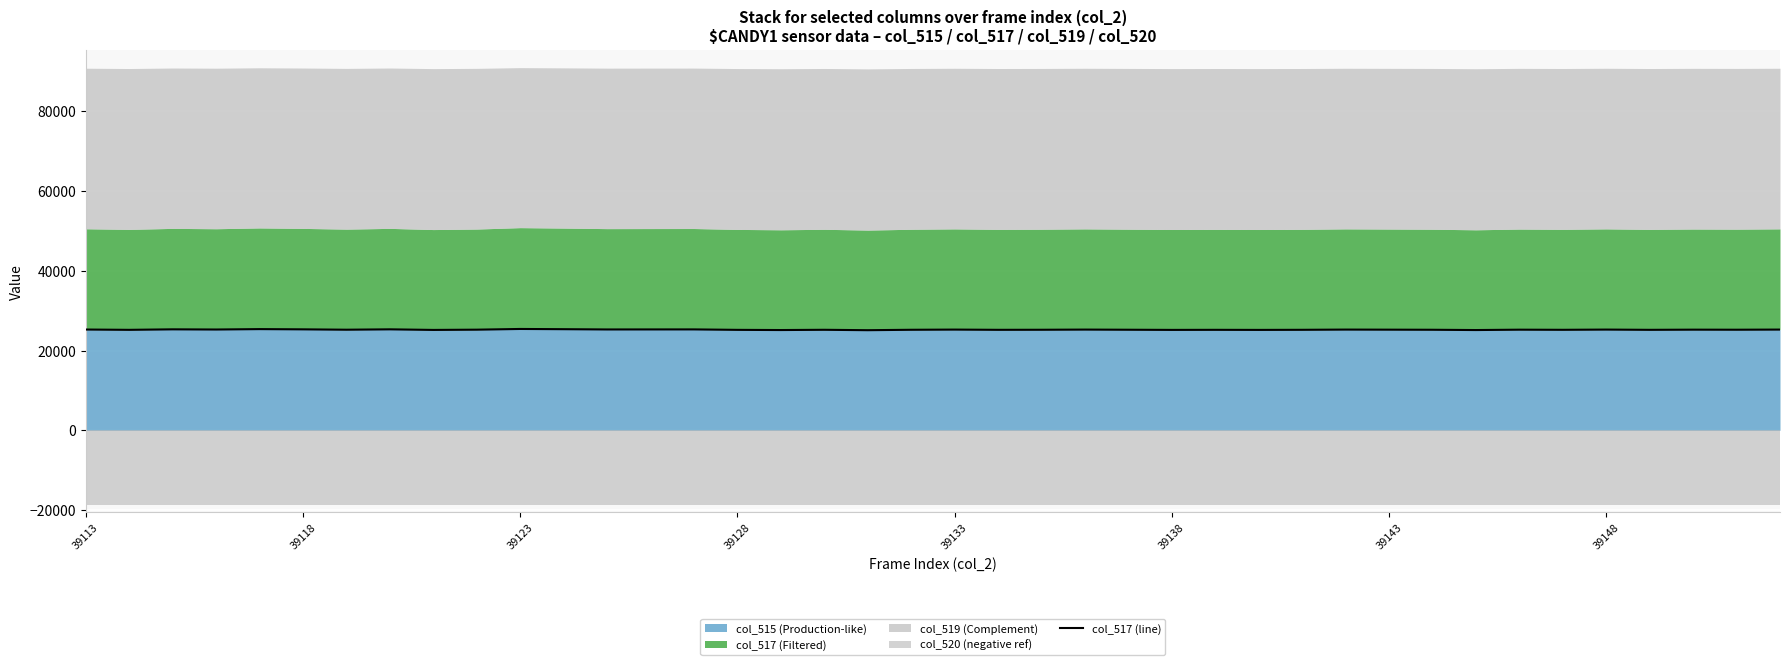

True or false: col_515 (Production-like) has a value of 25271 at 39113.

True